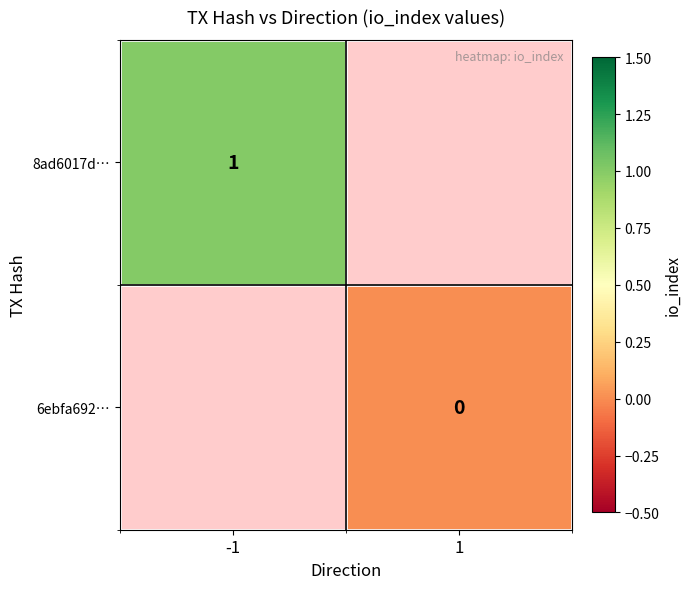

Is it true that 8ad6017d… equals 1 at -1?

True